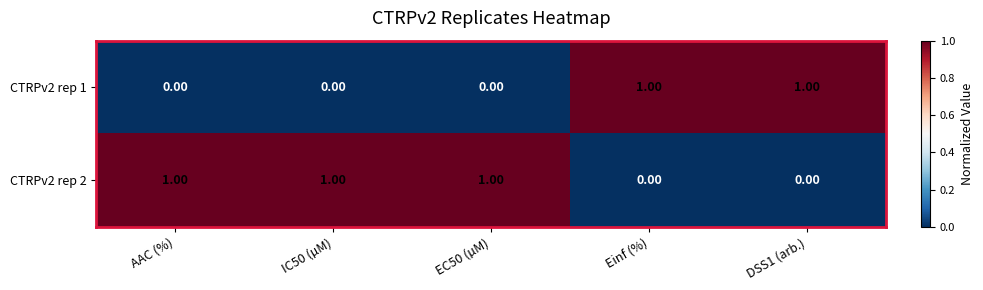

What is the sum of all CTRPv2 rep 2 values?

3